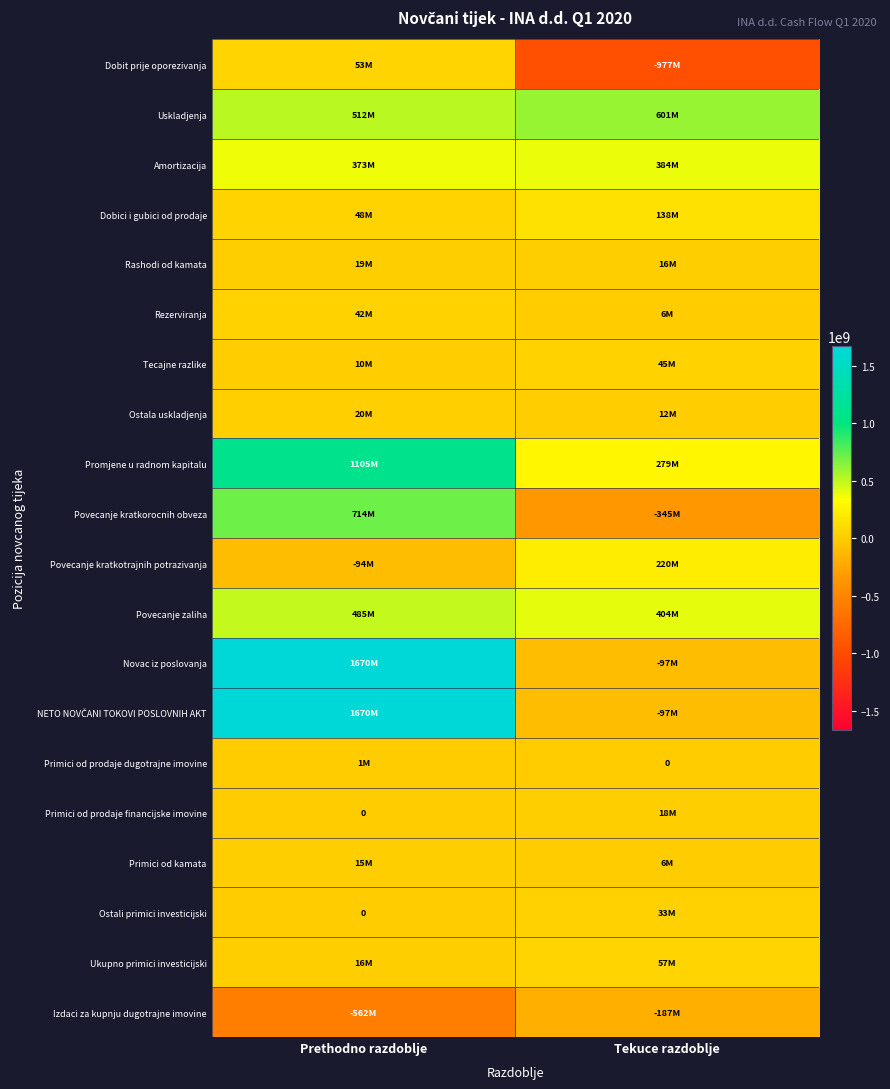

Between Prethodno razdoblje and Tekuce razdoblje, which is larger?

Prethodno razdoblje